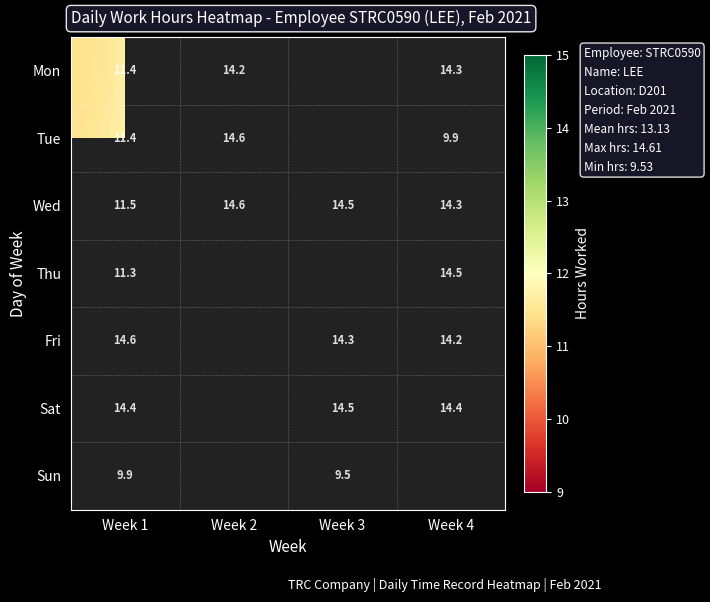

Count the number of data series in this chart.

7